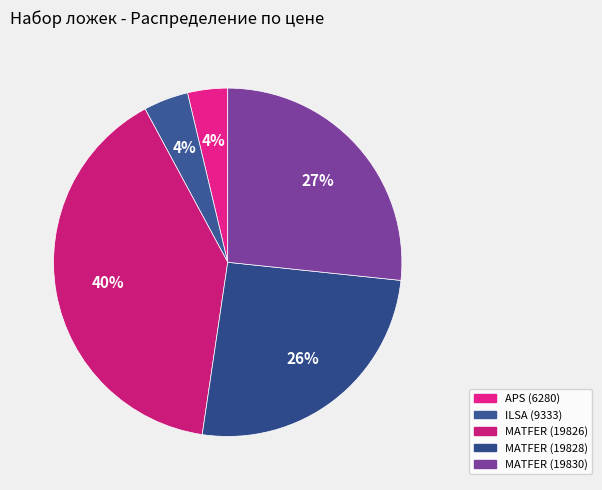

What percentage is the MATFER (19830) slice, to the nearest percent?

27%